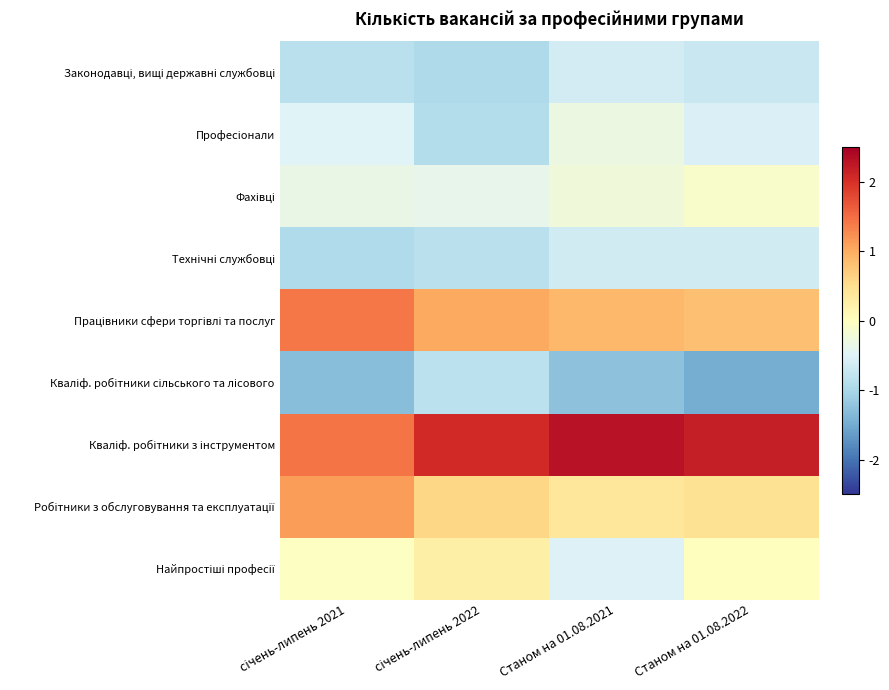

At which category is the sum across all series the highest?

Станом на 01.08.2022